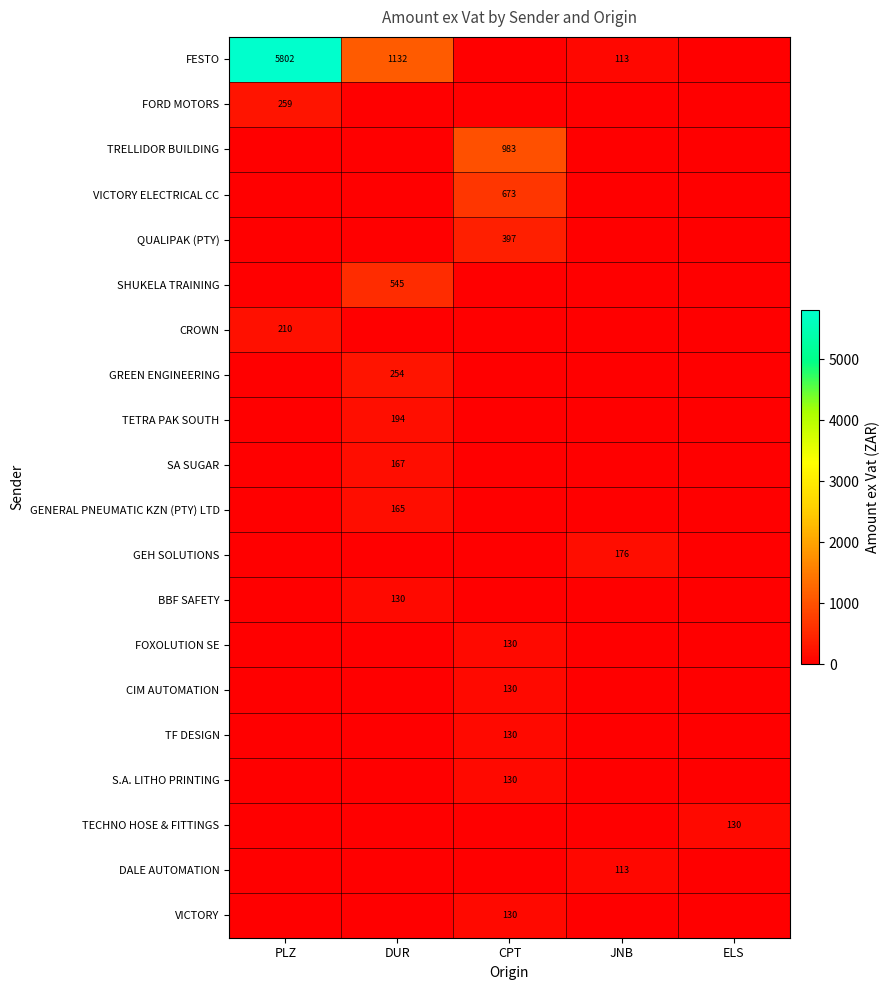

True or false: TF DESIGN has a value of 53 at CPT.

False